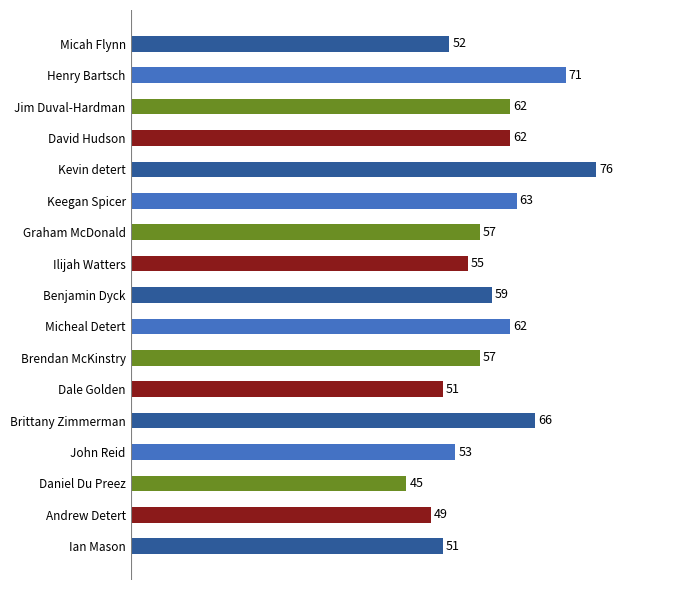

Does the chart contain any negative values?

No